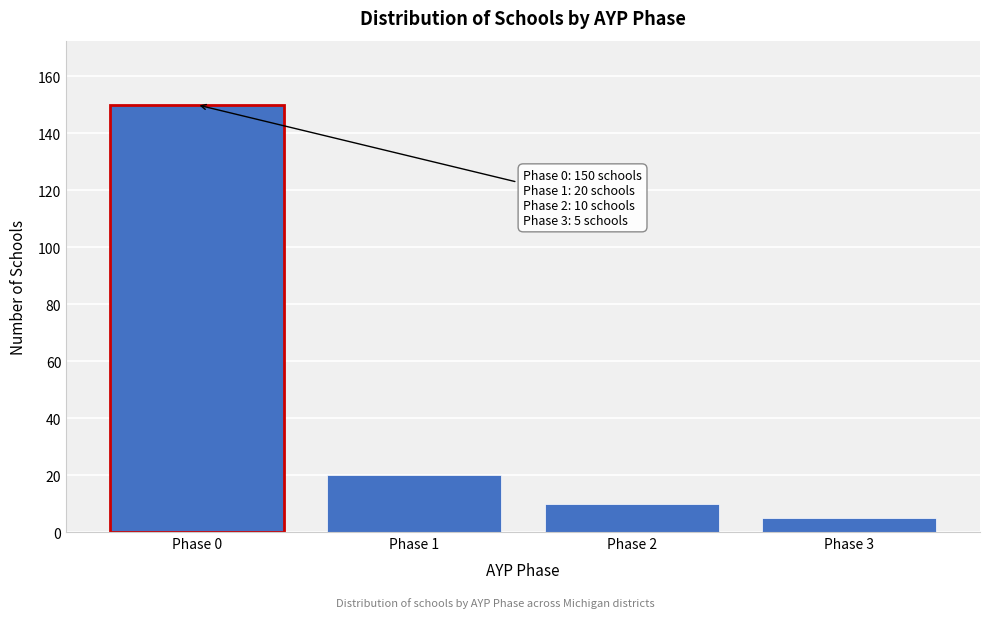

Reading left to right, what are all the values shown in this chart?

150	20	10	5